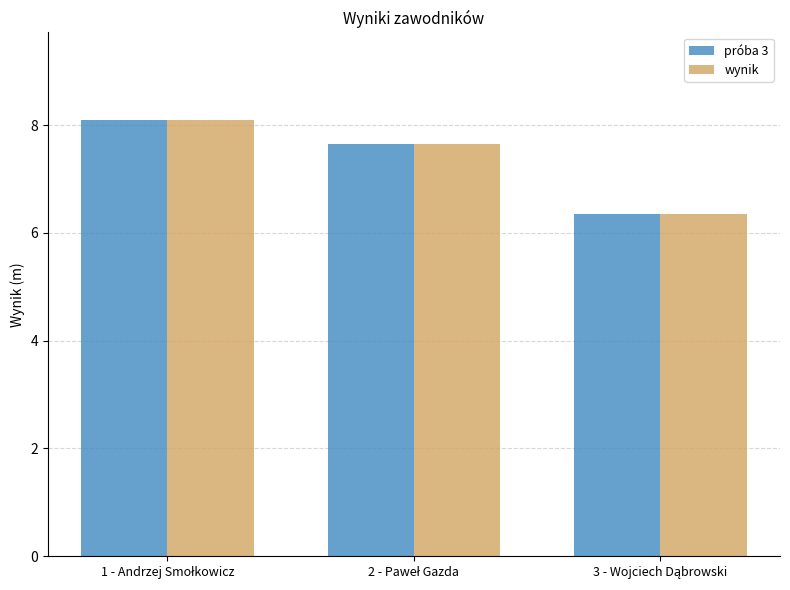

At how many categories does at least one series exceed 6?

3